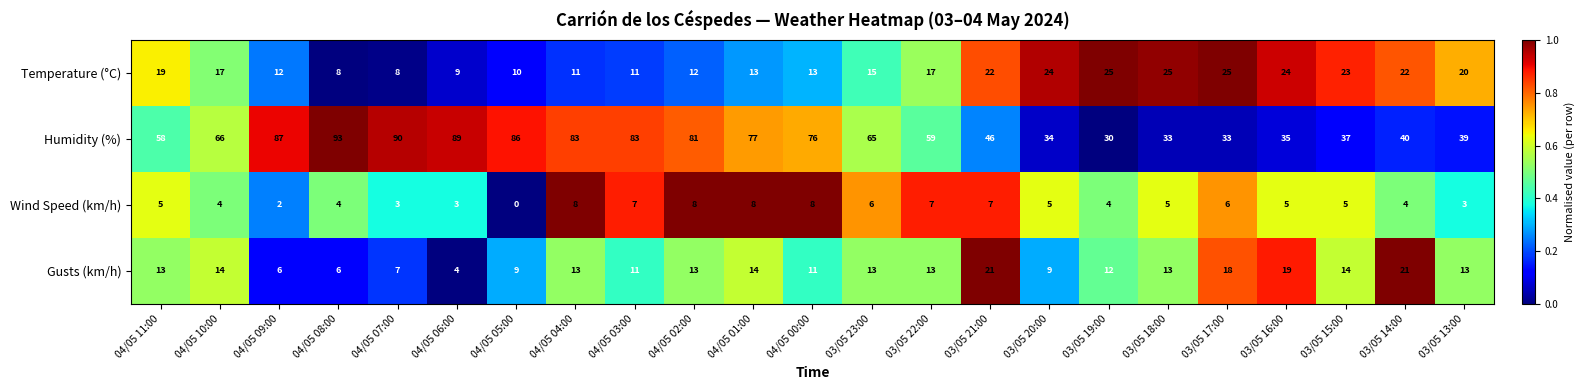

List the series in order of their peak value, highest first.

Humidity (%), Temperature (°C), Gusts (km/h), Wind Speed (km/h)